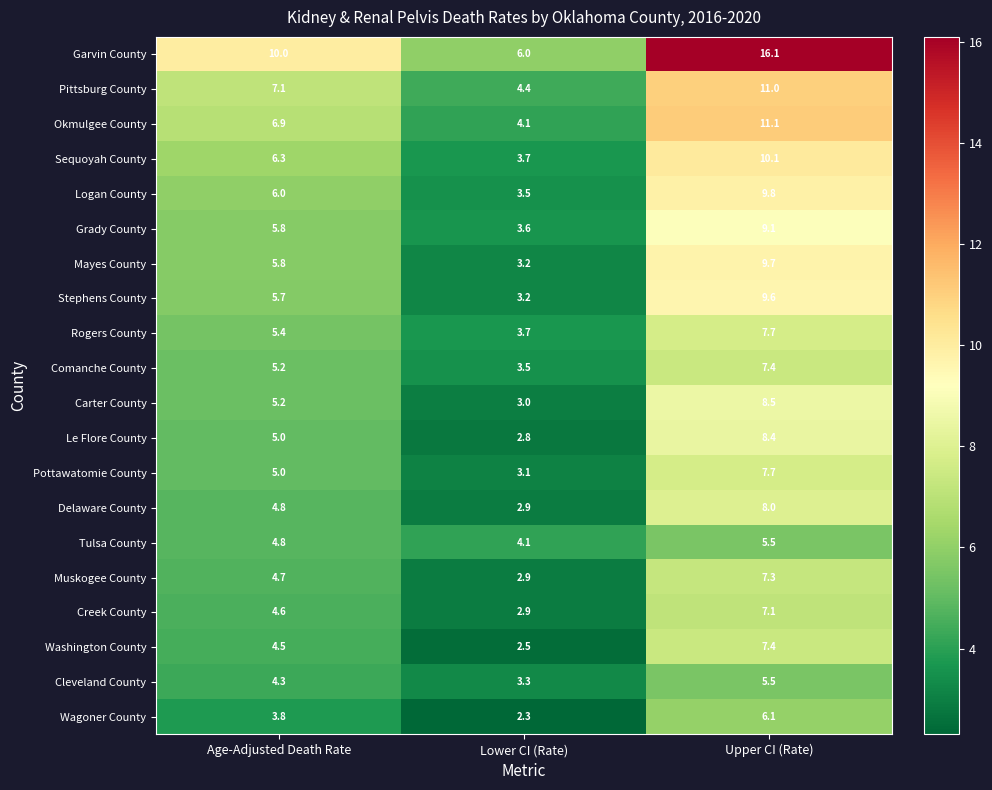

The Garvin County series shows 24.3 at Upper CI (Rate). True or false?

False